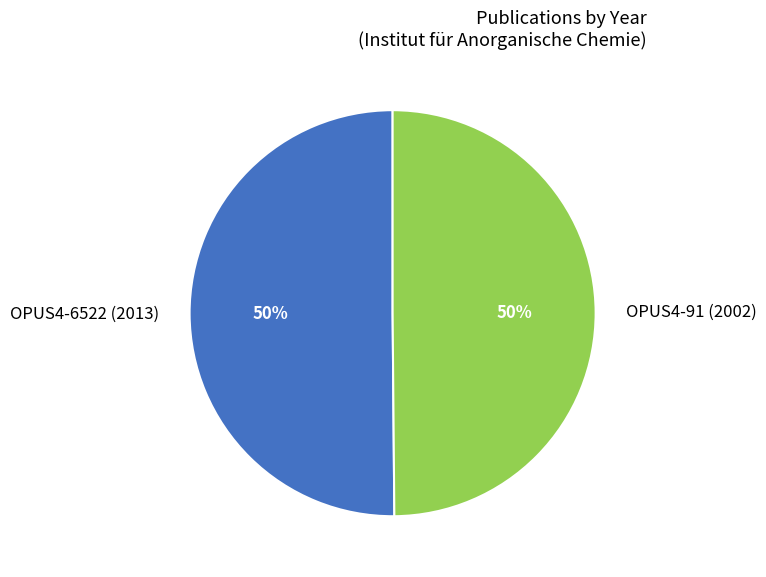

The OPUS4-6522 (2013) slice represents 39% of the pie. True or false?

False